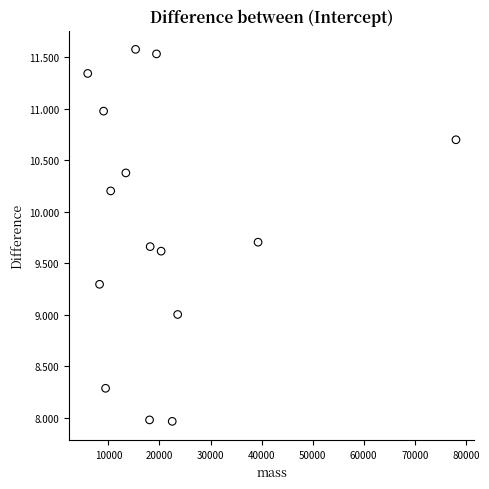

What is the range of Y values (max minus min)?

3.6